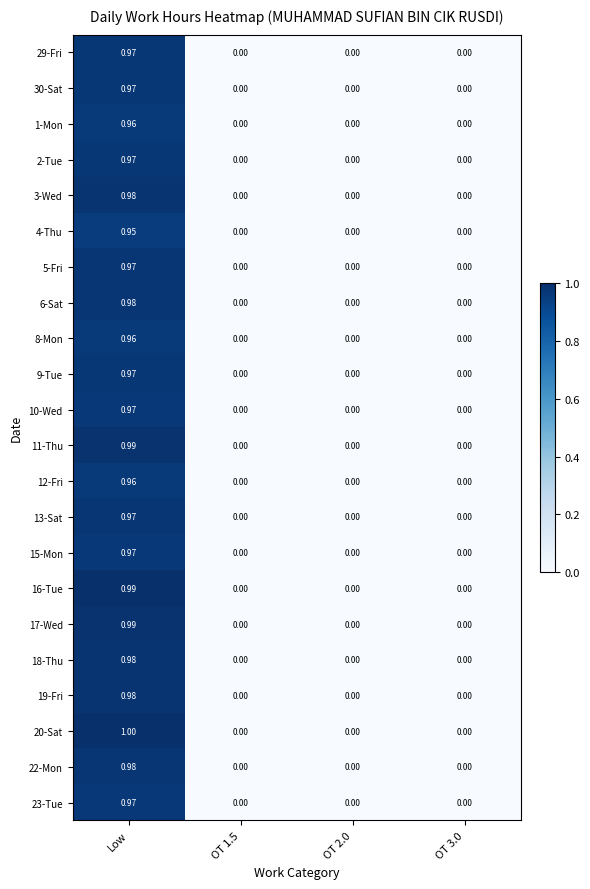

At which category is the sum across all series the highest?

Low